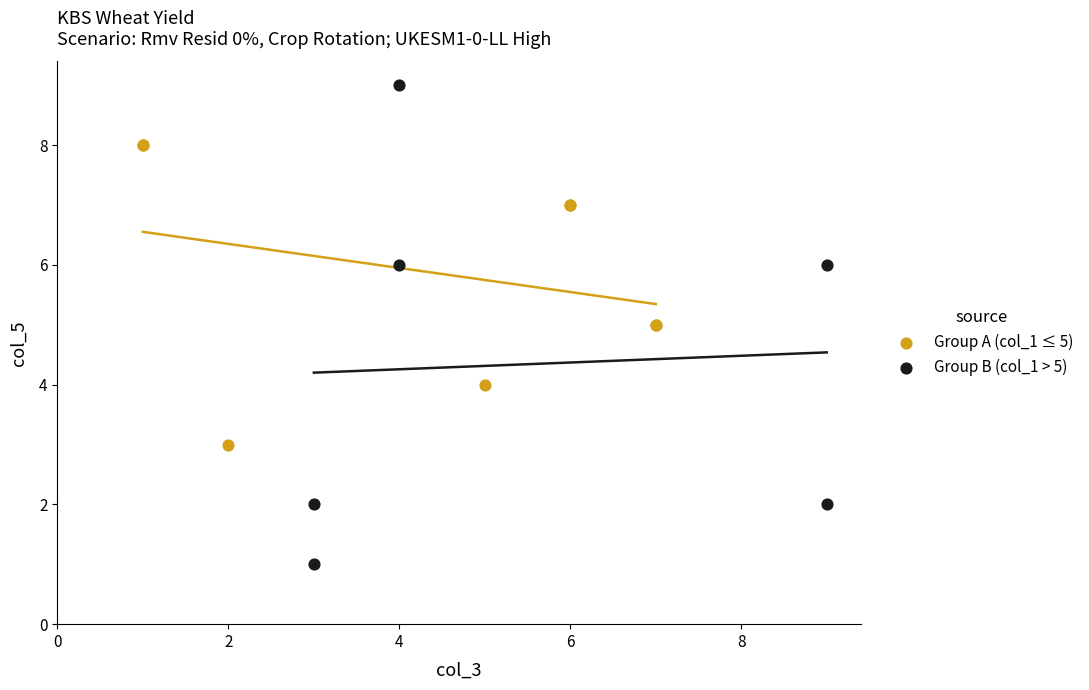

Which series has the largest Y range (max minus min)?

Group B (col_1 > 5)